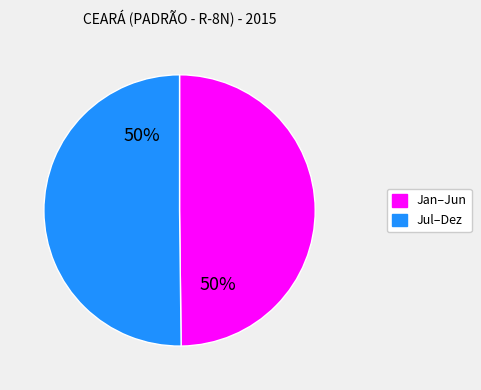

True or false: Jan–Jun accounts for 50% of the total.

True